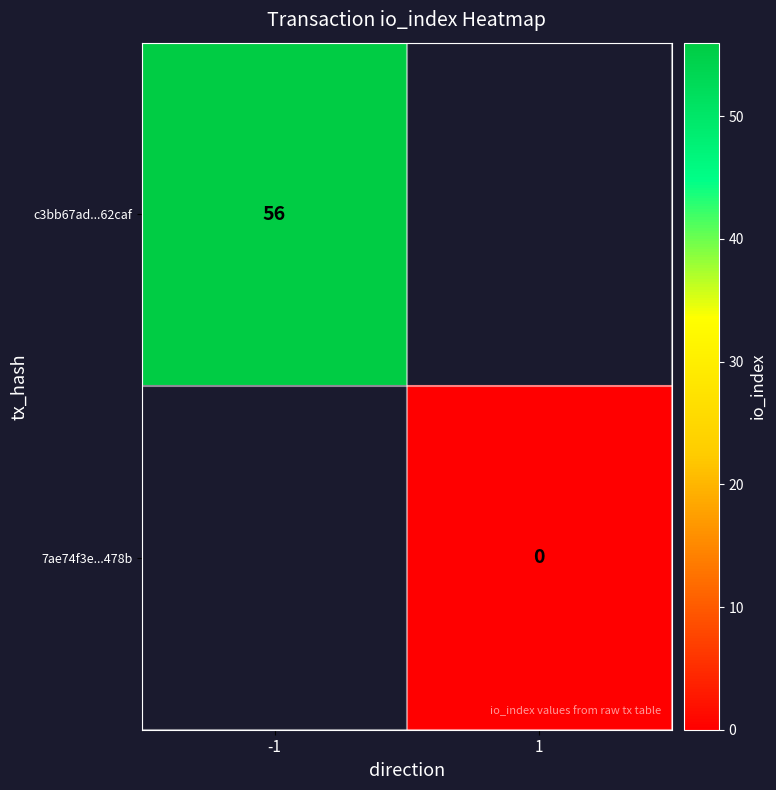

What is the maximum value shown in the chart?

56.0